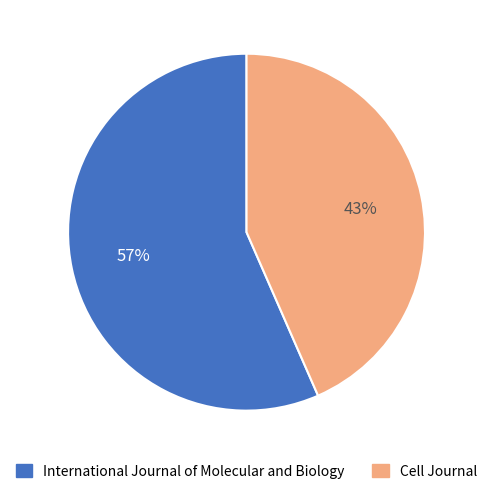

Is there a majority slice in this chart?

Yes